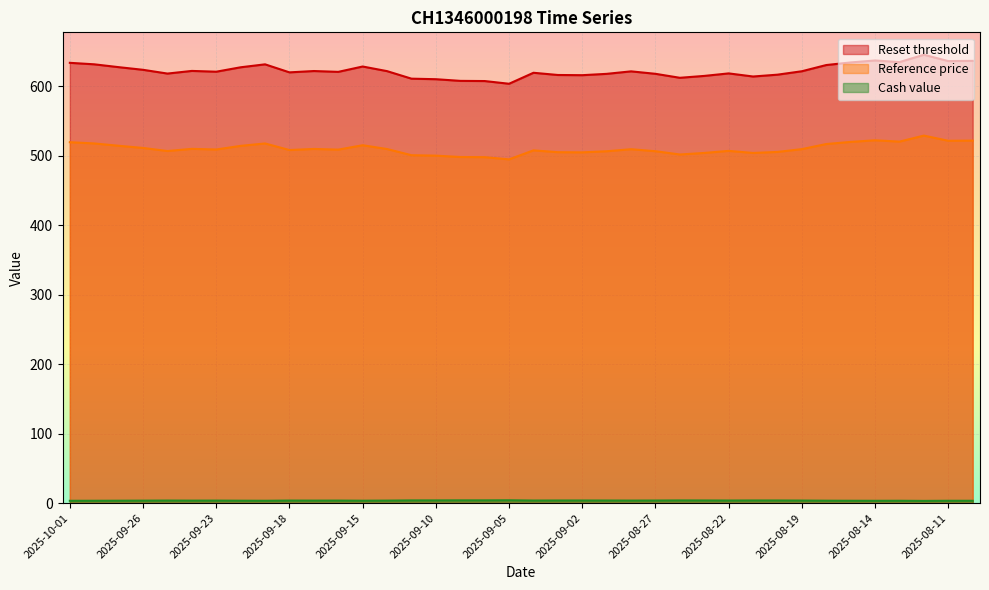

How many lines are shown in the chart?

3